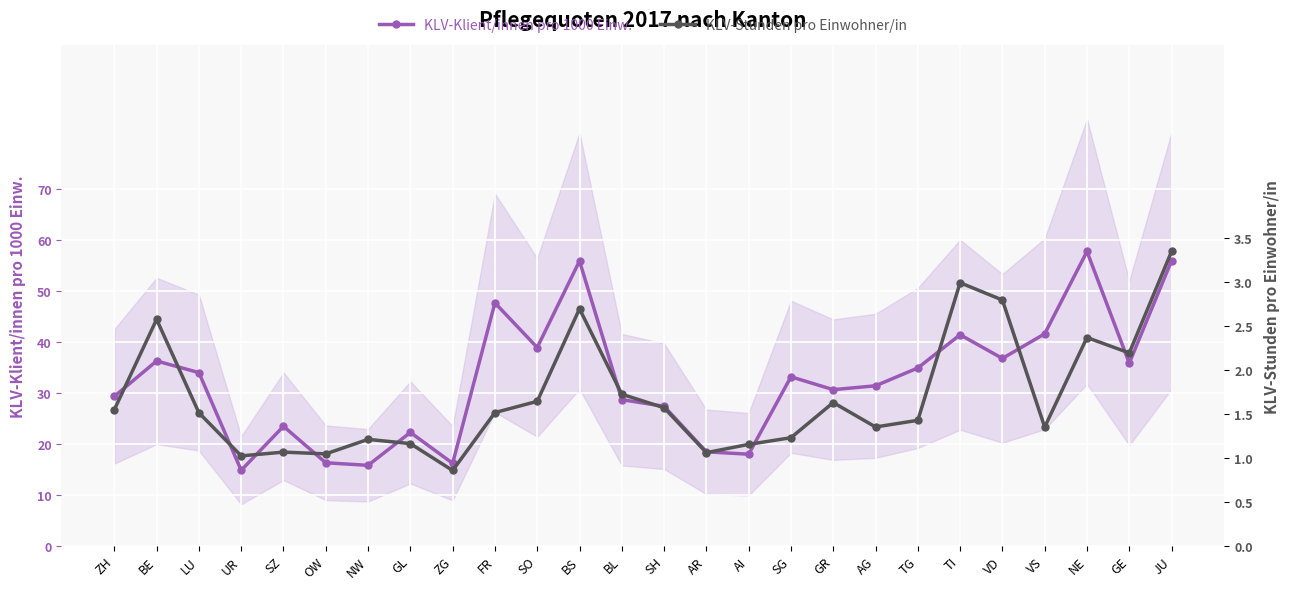

Rank the categories by KLV-Stunden pro Einwohner/in value from lowest to highest.

ZG, UR, OW, AR, SZ, AI, GL, NW, SG, VS, AG, TG, LU, FR, ZH, SH, GR, SO, BL, GE, NE, BE, BS, VD, TI, JU